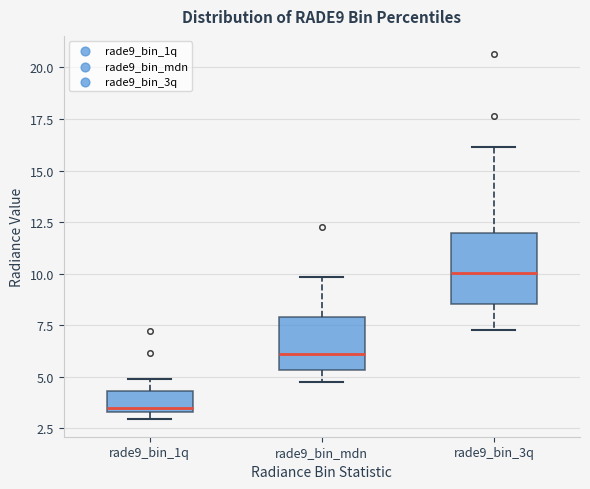

Comparing the boxes themselves (not the whiskers), which one is the tallest?

rade9_bin_3q